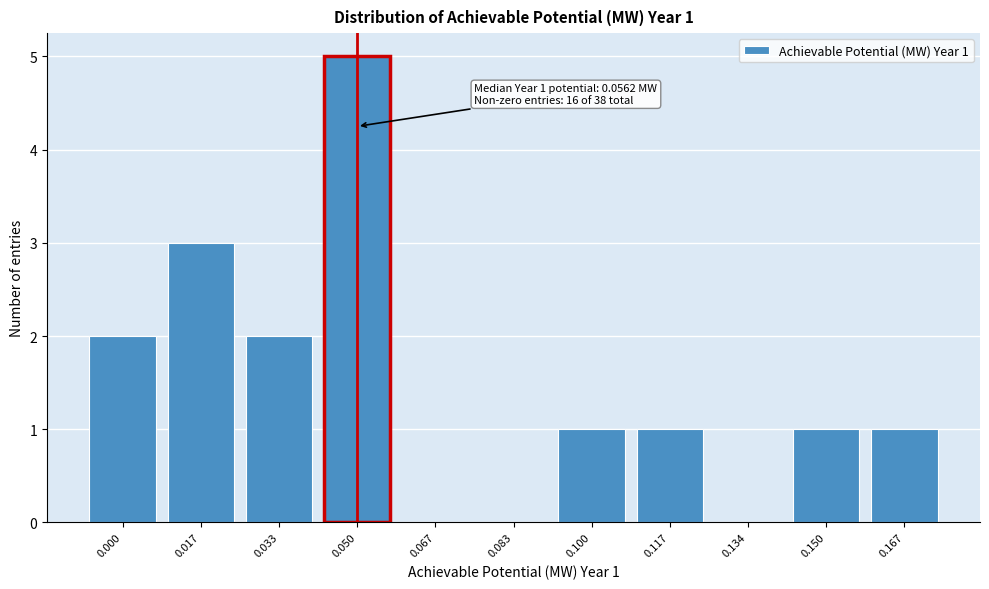

Reading right to left, what are all the values shown in this chart?

0.167=1	0.150=1	0.134=0	0.117=1	0.100=1	0.083=0	0.067=0	0.050=5	0.033=2	0.017=3	0.000=2